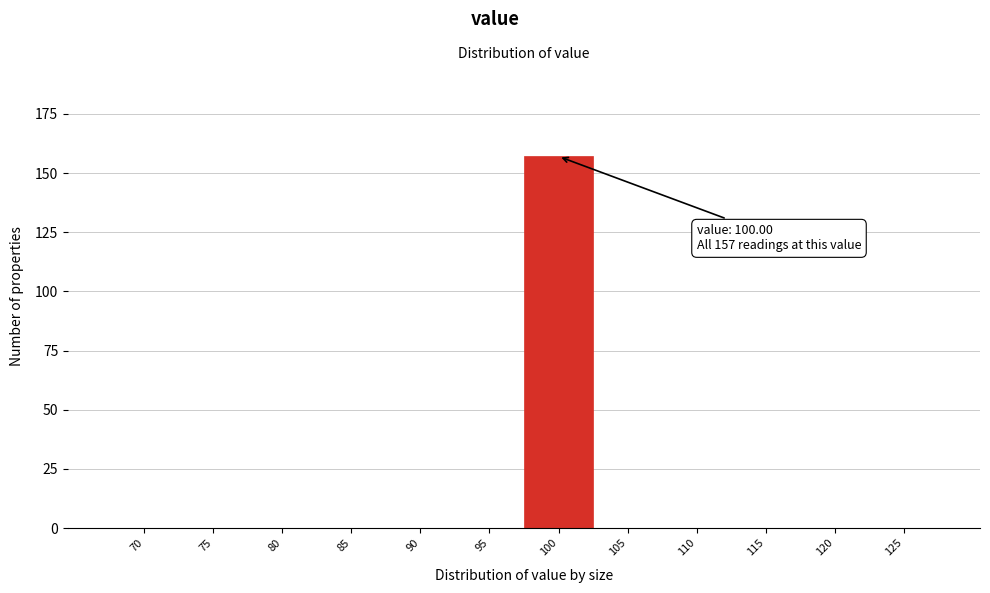

Reading right to left, extract all data points from this chart.

125=0	120=0	115=0	110=0	105=0	100=157	95=0	90=0	85=0	80=0	75=0	70=0